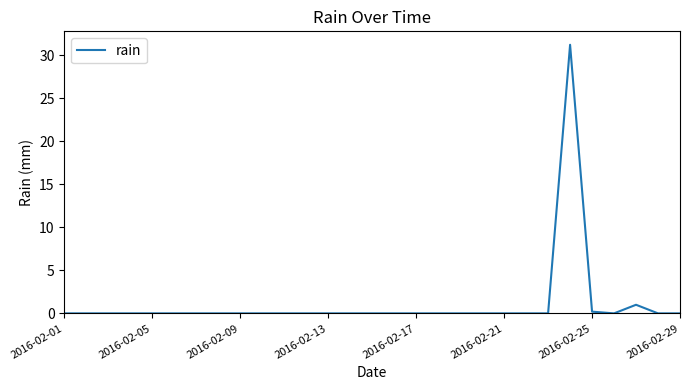

What is the difference between the maximum and minimum values?

31.2